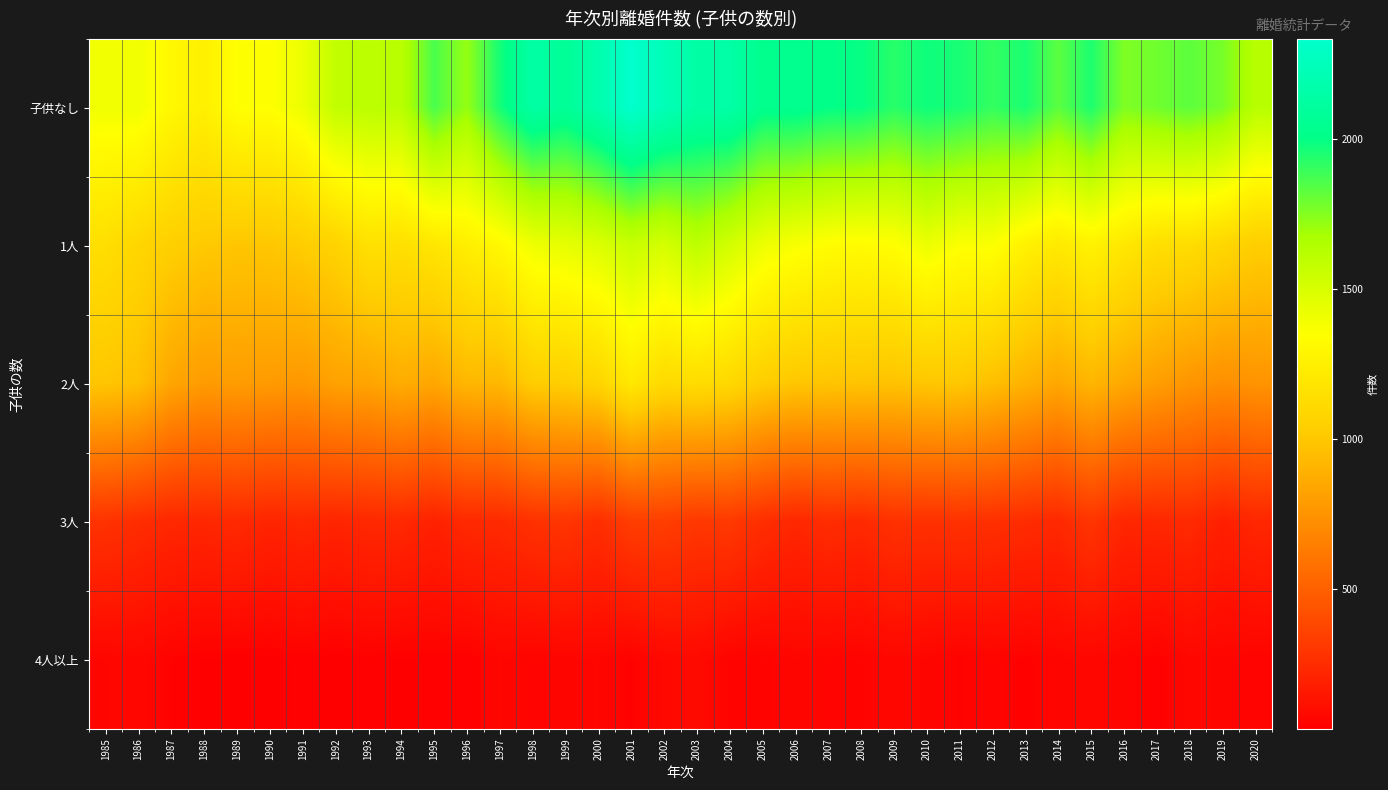

What is the difference between the highest and lowest values at 2011?

1908